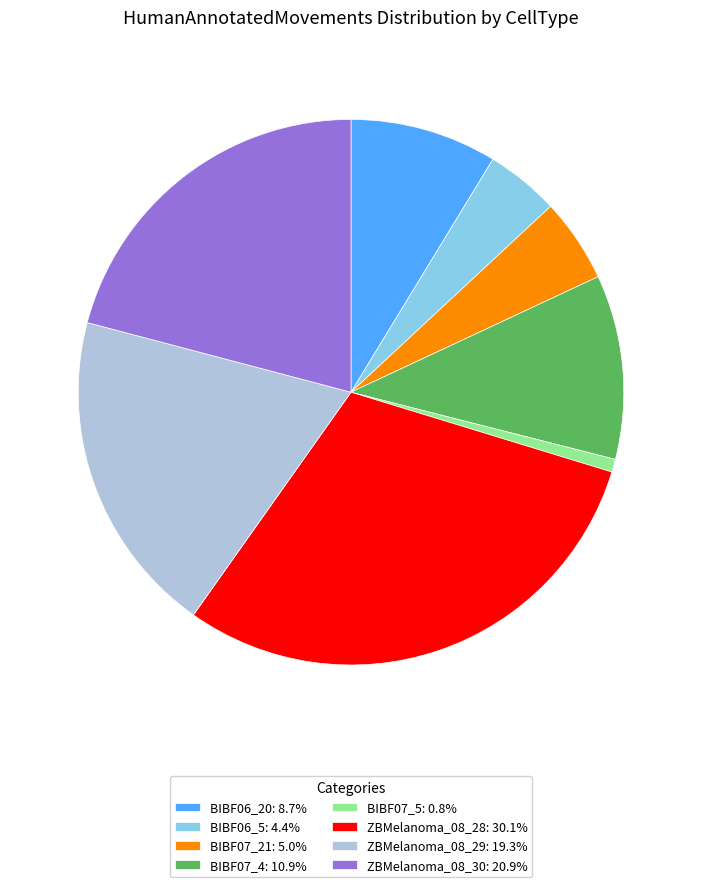

Do ZBMelanoma_08_28: 30.1% and BIBF07_21: 5.0% together represent more than half of the pie?

No